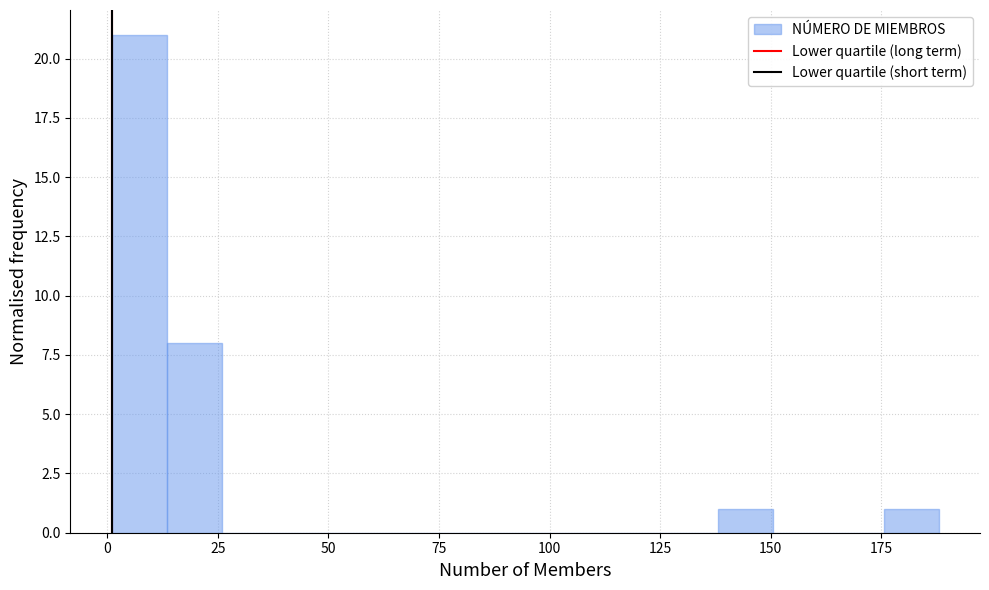

Around what value on the x-axis is the tallest bar? Give the approximate position of its centre, as read against the axis.

5